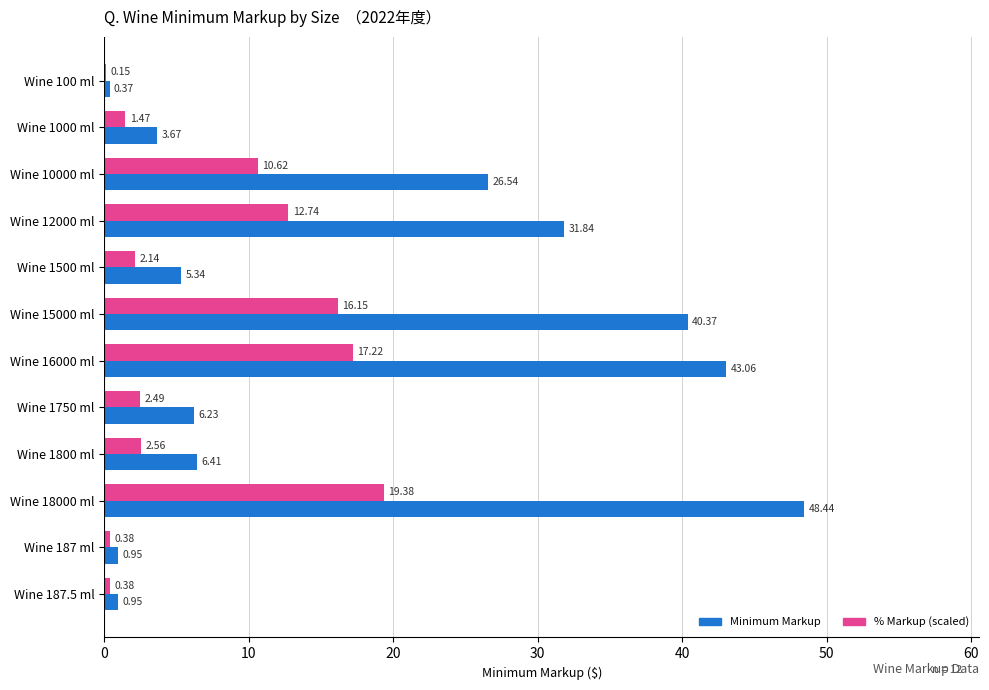

At which category is the sum across all series the highest?

Wine 18000 ml